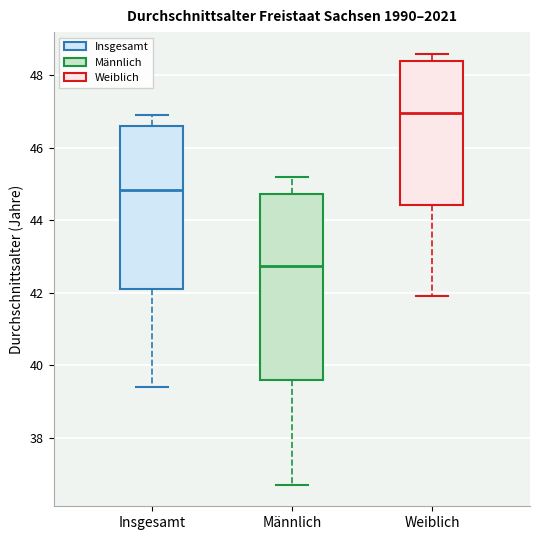

Where does the lower whisker of the box for Insgesamt end on the y-axis? The values are not printed on the chart, so give them approximately, as read against the axis.

39.4